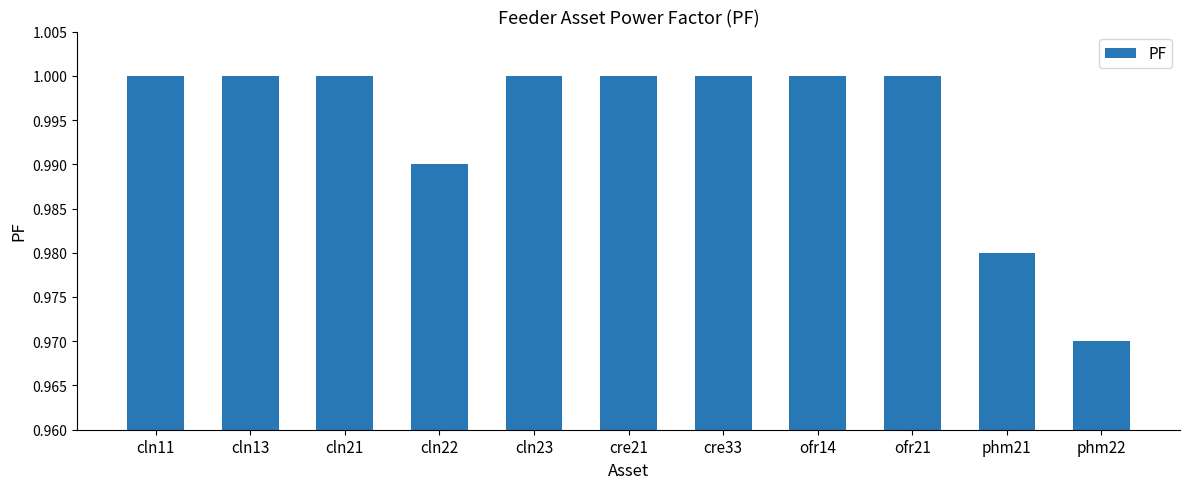

The value at cln13 is 1.8. True or false?

False